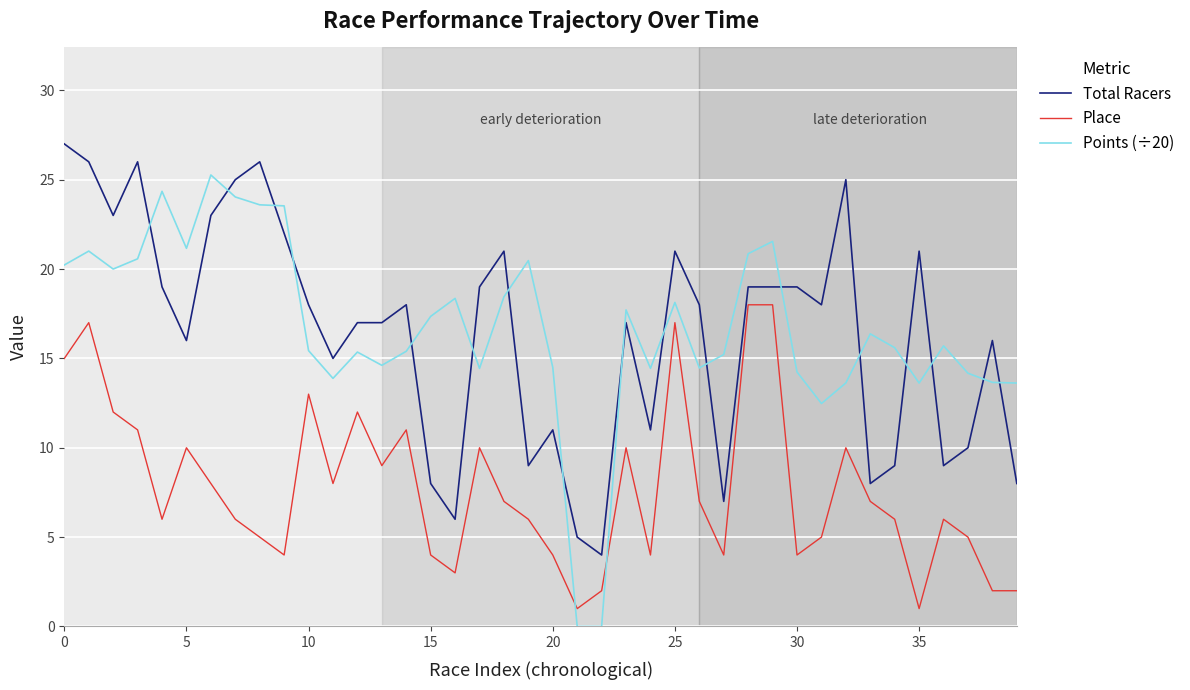

How many times do Total Racers and Points (÷20) cross each other?

17